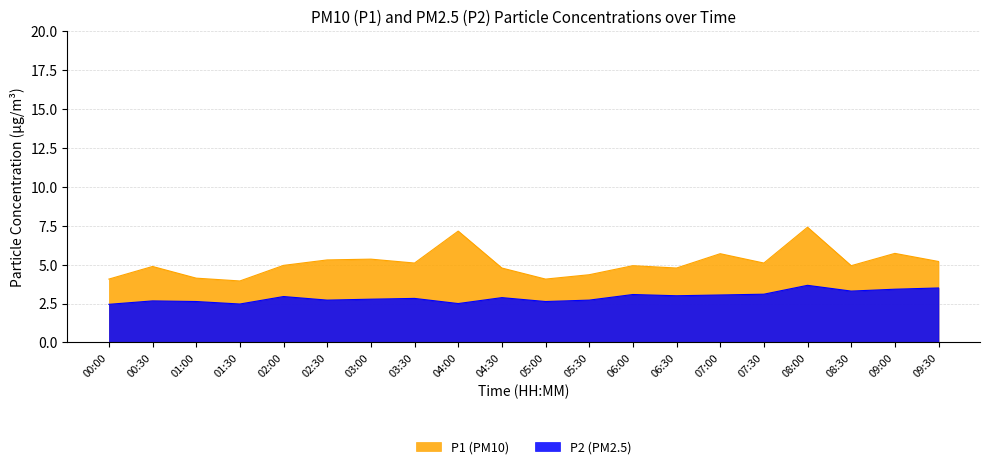

True or false: P1 has a value of 2.9 at 01:00.

False